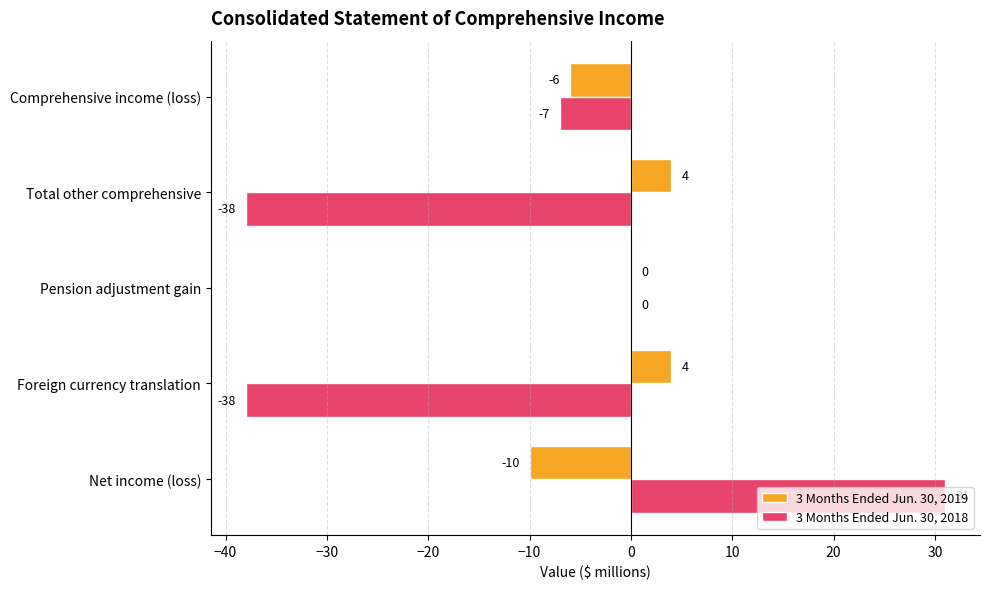

What is the approximate value of 3 Months Ended Jun. 30, 2018 at Foreign currency translation, to the nearest 10?

-40